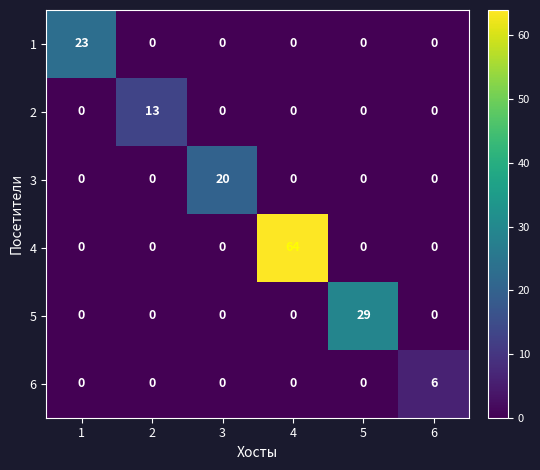

Is it true that 5 equals 29 at 5?

True